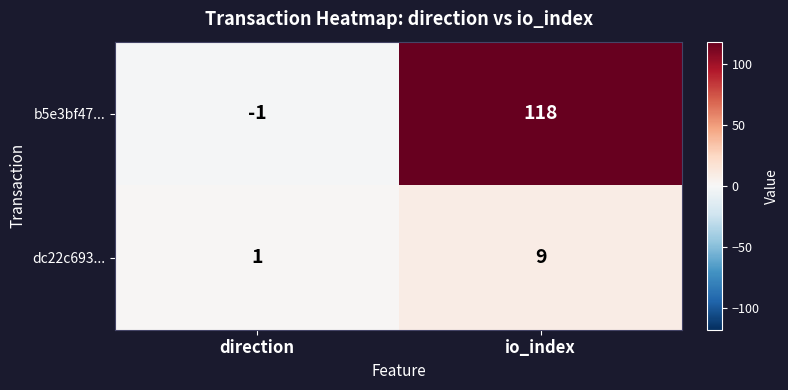

Where is b5e3bf47... nearest to the value 58?

direction